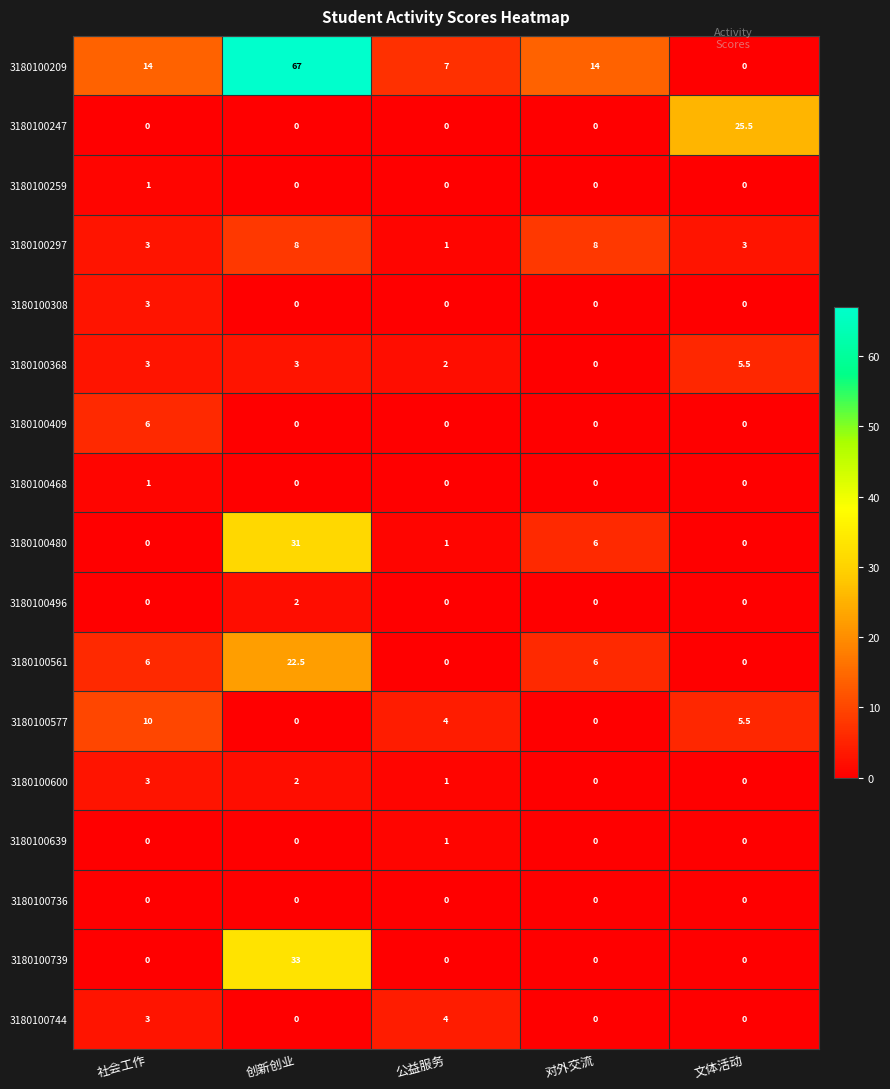

What is the sum of the 3180100308 values at 社会工作 and 创新创业?

3.0